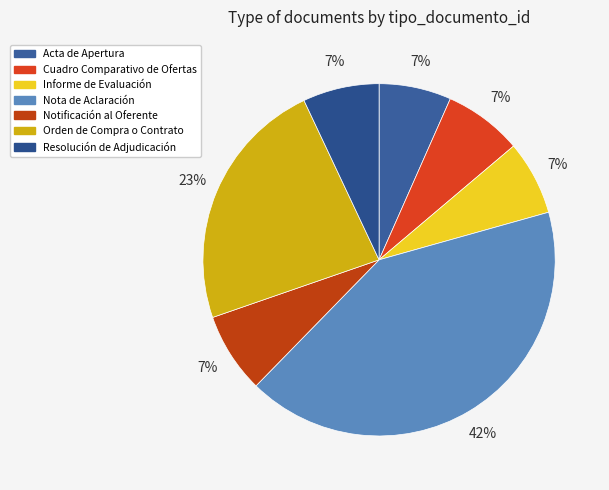

How much of the chart is everything except Notificación al Oferente?

92.6%